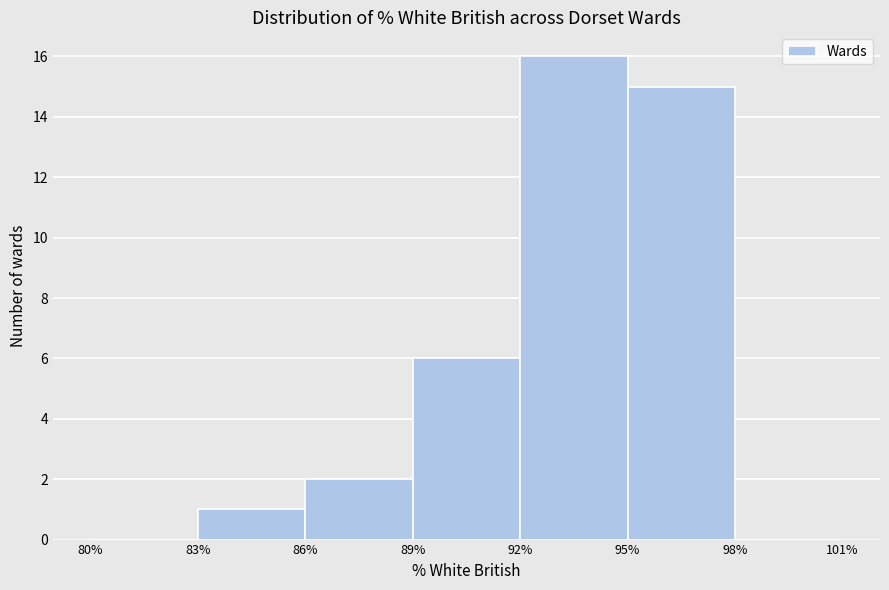

Reading left to right, transcribe this chart: for each bar, give the range it covers on the x-axis and its height. The values are not printed on the chart, so give them approximately, as read against the axis.

80% to 83%: 0
83% to 86%: 1
86% to 89%: 2
89% to 92%: 6
92% to 95%: 16
95% to 98%: 15
98% to 101%: 0